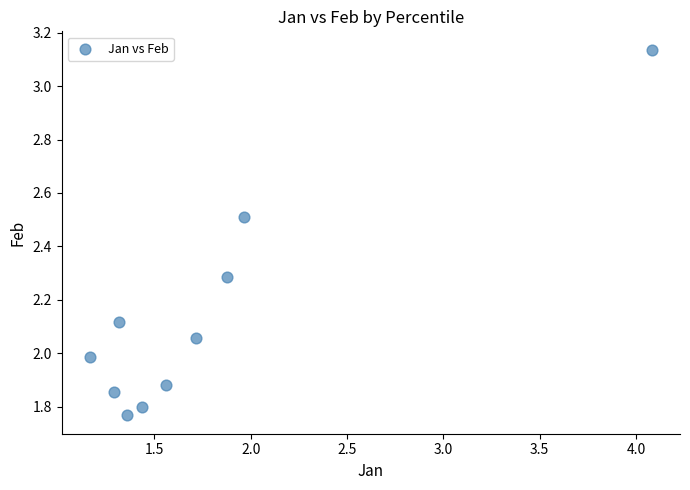

What is the range of Y values (max minus min)?

1.4